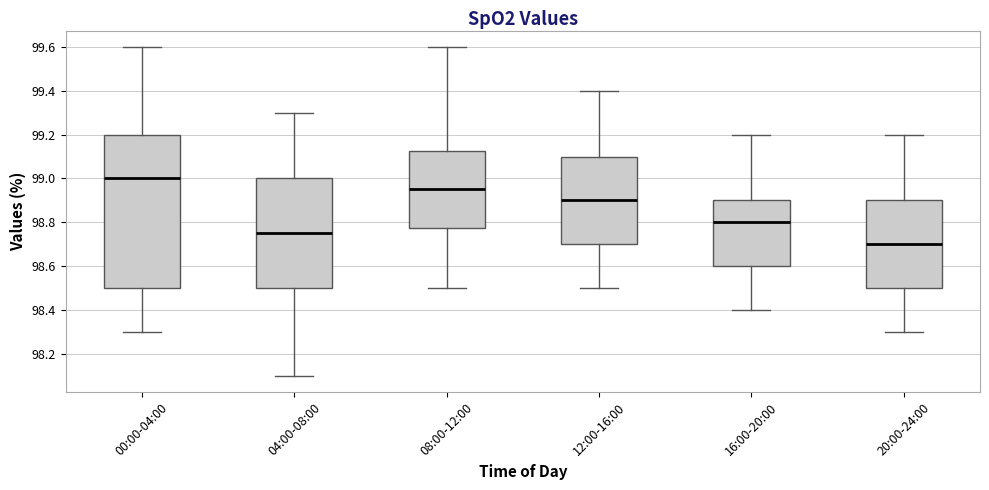

Which box's median line is the highest?

00:00-04:00